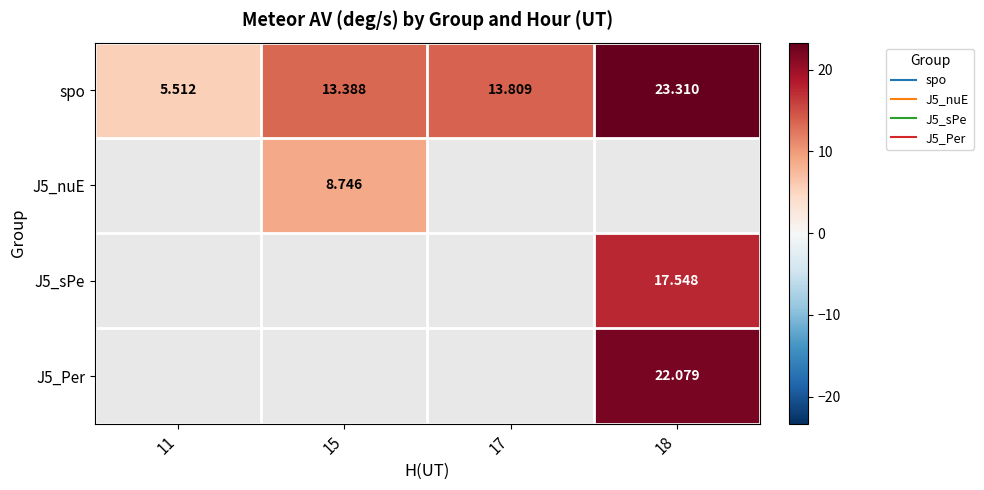

Between 18 and 11, which is larger?

18